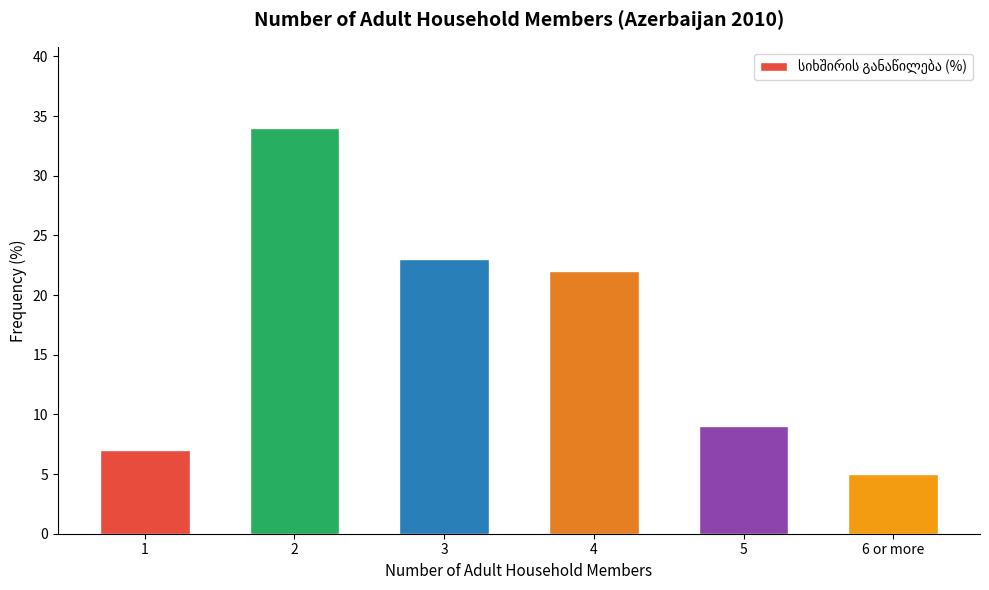

What is the ratio of the value at 2 to the value at 1?

4.9